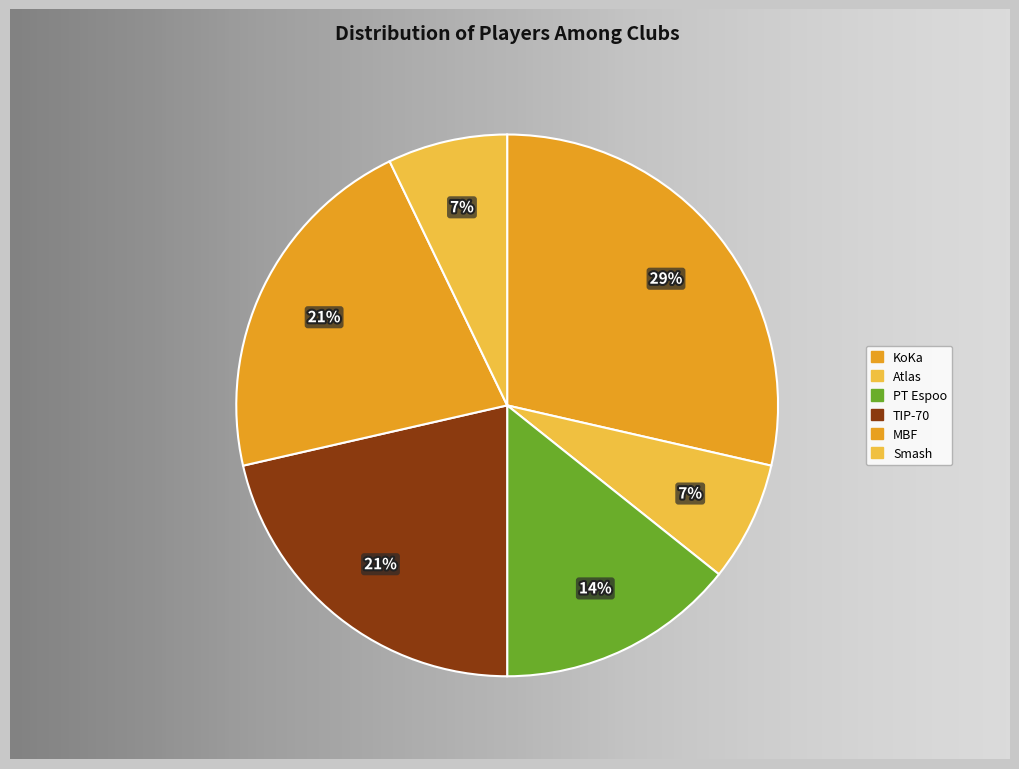

True or false: PT Espoo accounts for 23% of the total.

False